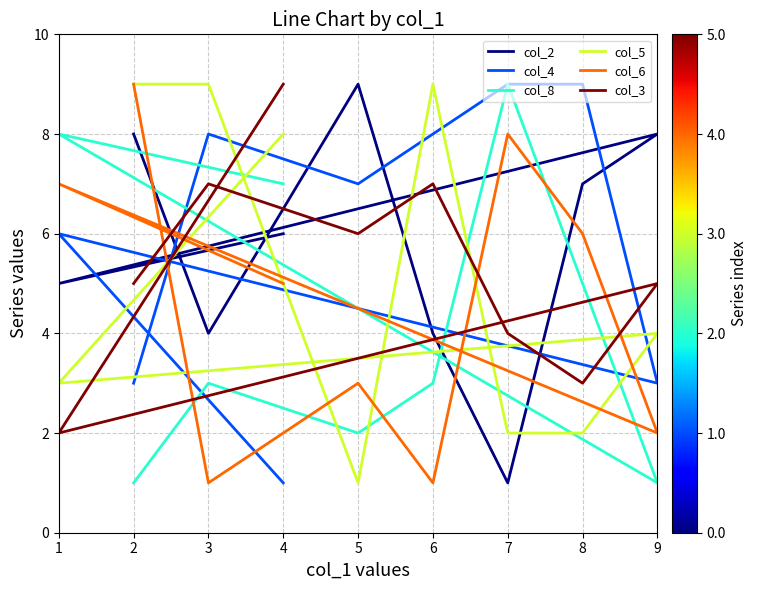

How many data points does each series have?

9